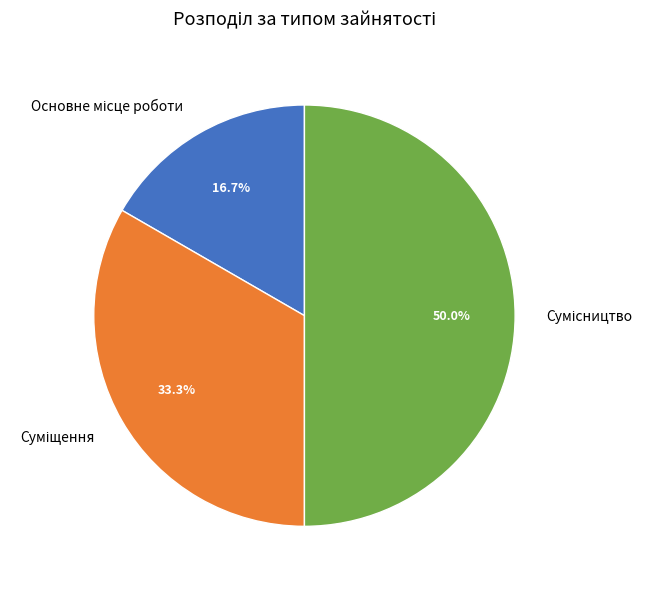

Count the number of slices in the pie.

3